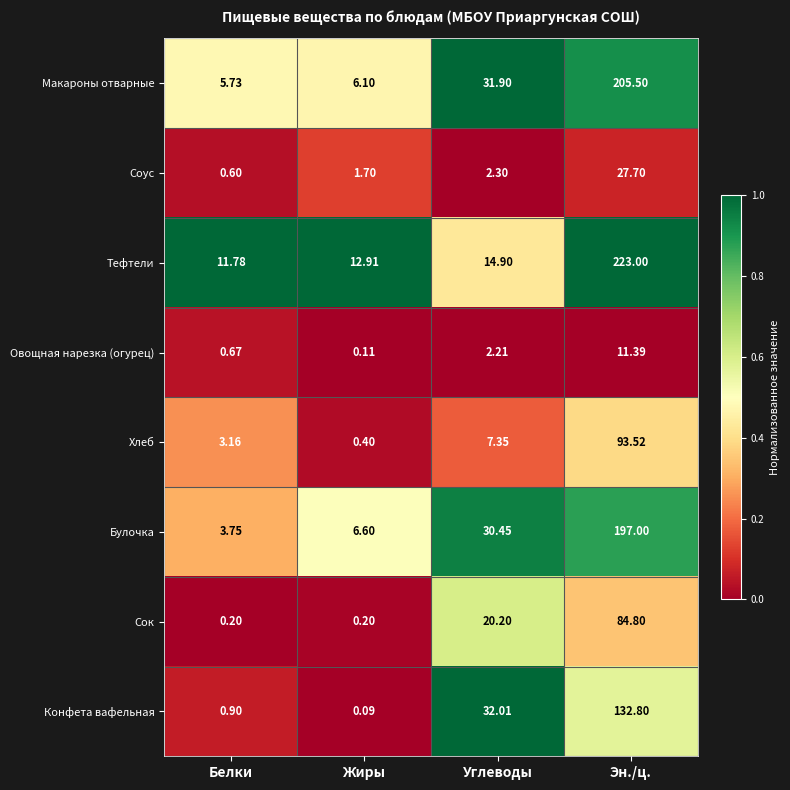

Which series changed the most between Жиры and Углеводы?

Конфета вафельная